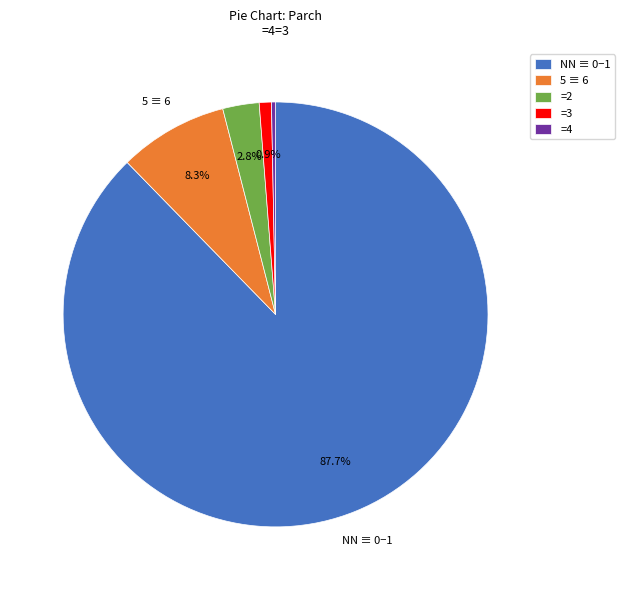

To the nearest percent, what is the difference between the largest and smallest slice percentages?

87%